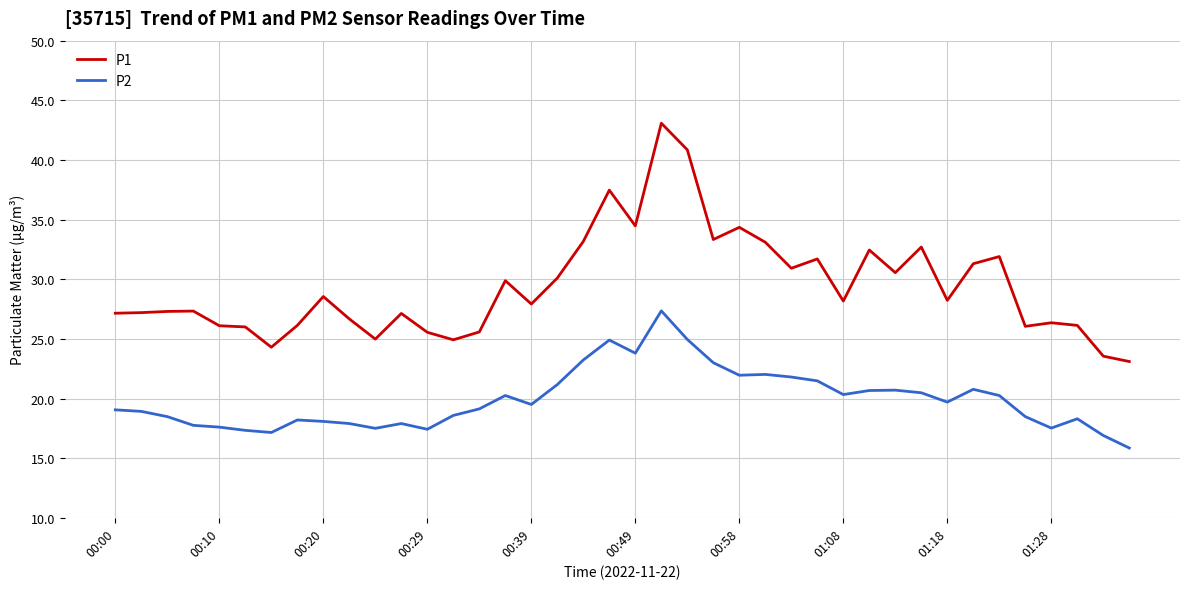

Rank the series by their maximum value, from lowest to highest.

P2, P1